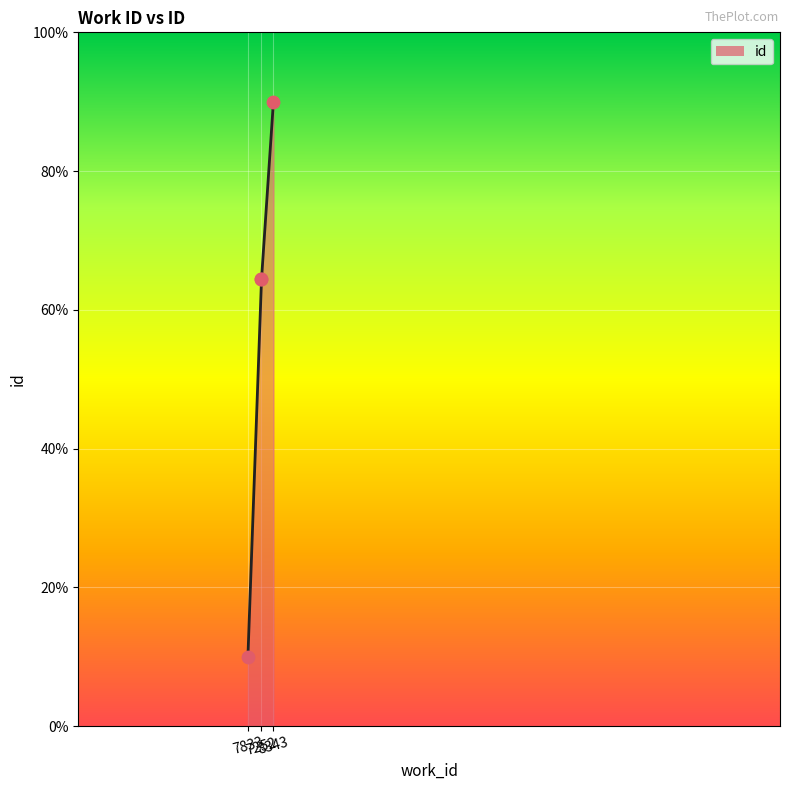

Approximately how many times larger is the value at 7252 compared to 7833?

0.2